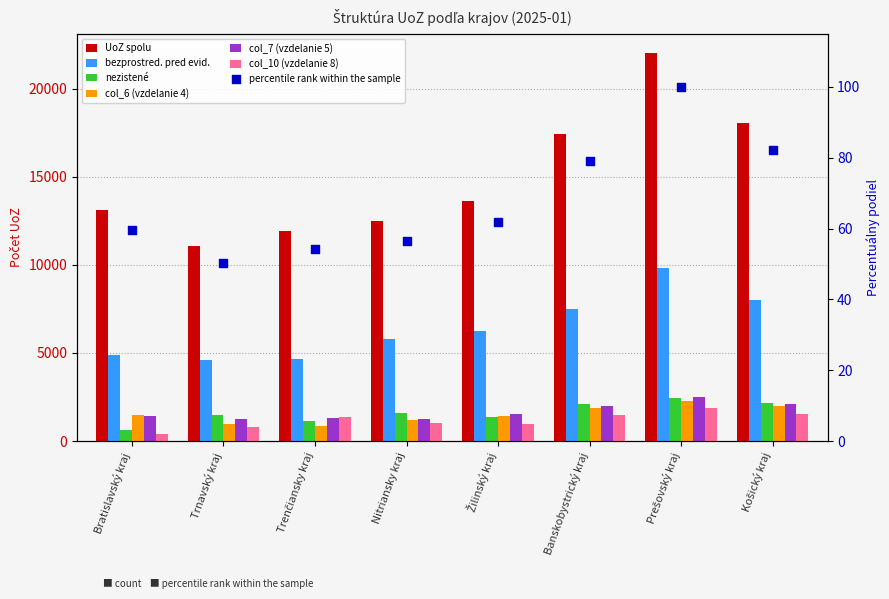

What is the total value across all series at Žilinský kraj?

25115